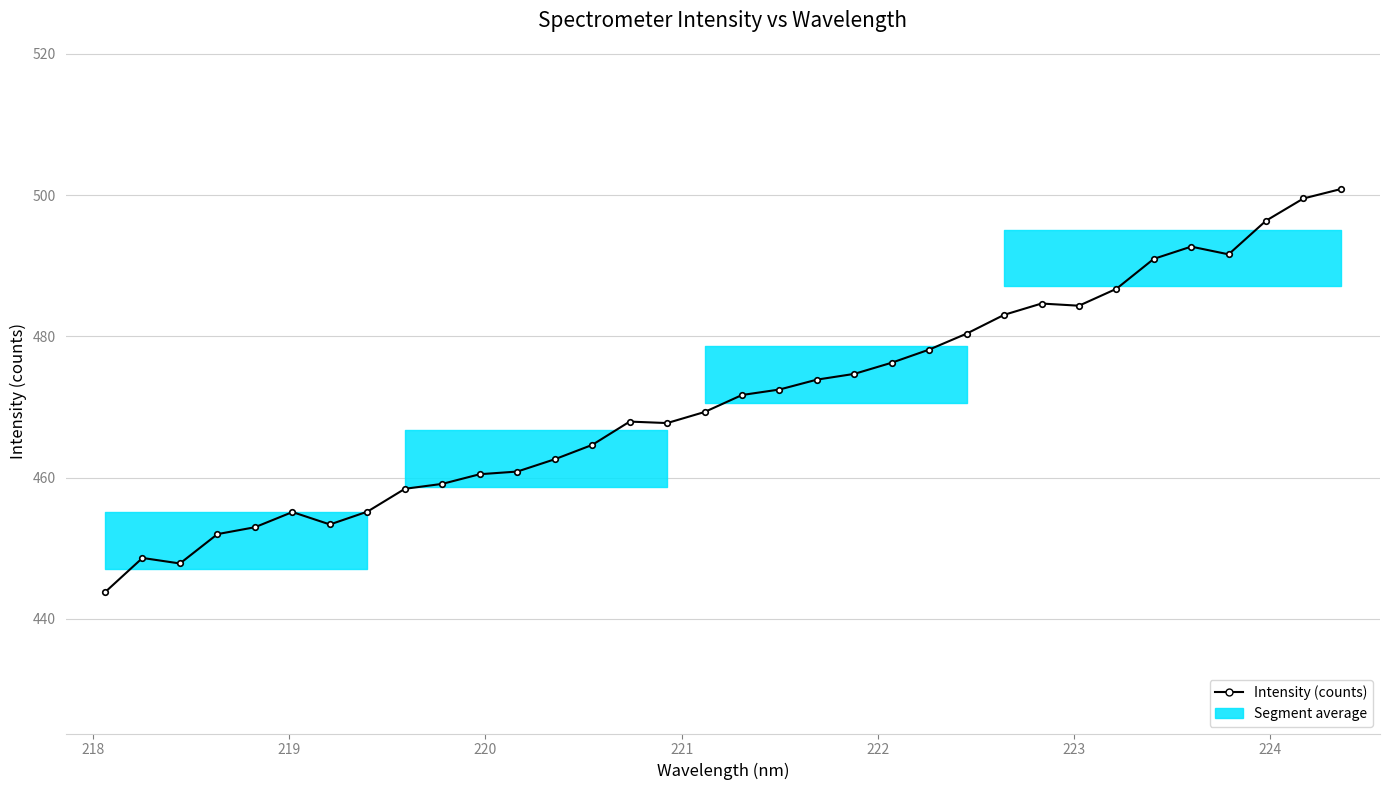

Does the chart display data point markers on the line(s)?

Yes